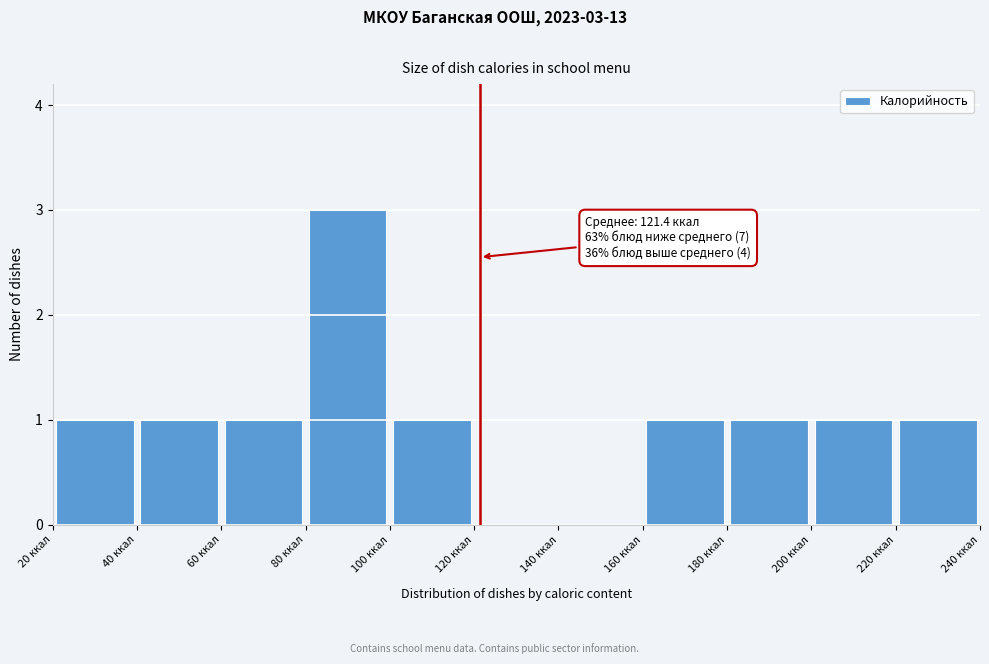

Which range on the x-axis has the tallest bar?

80 to 100